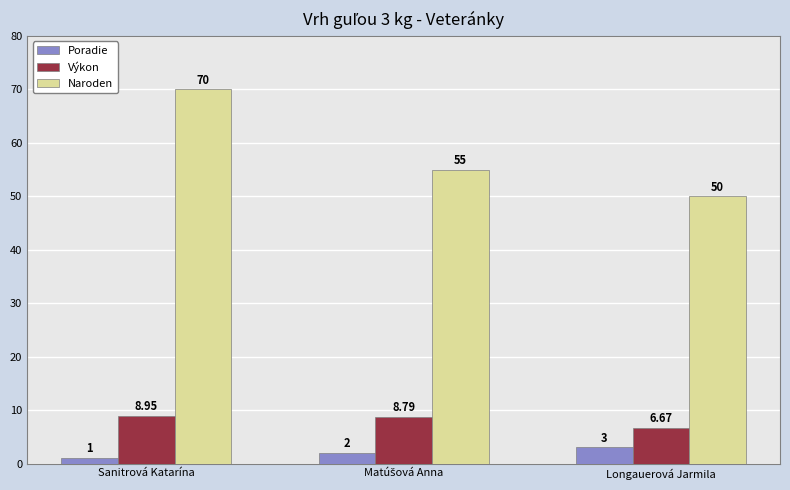

Which series has the largest range (max minus min)?

Naroden